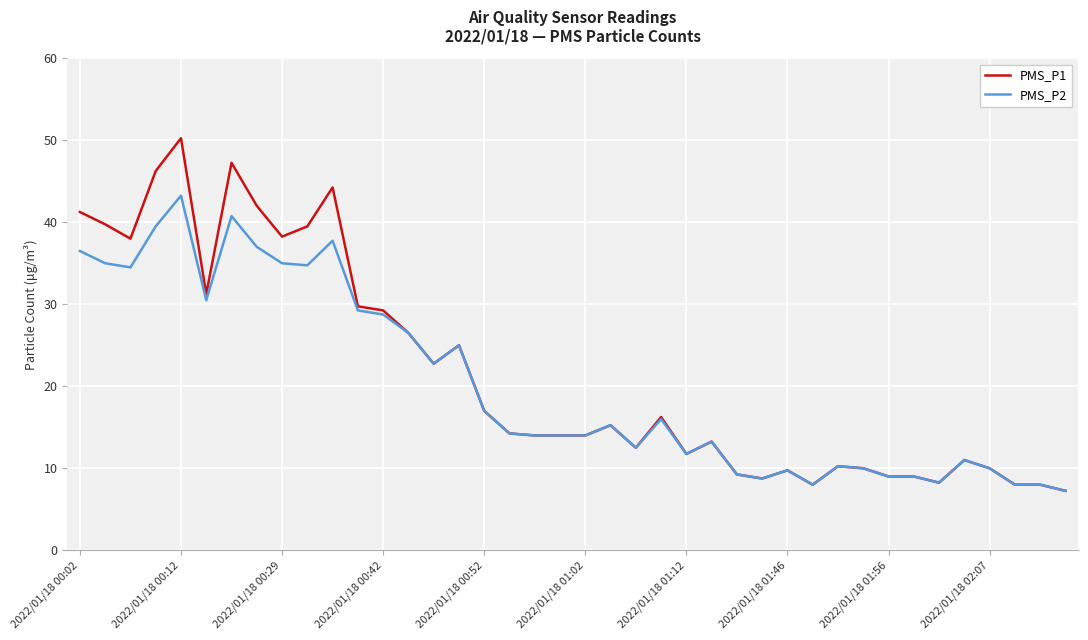

List the series in order of their peak value, highest first.

PMS_P1, PMS_P2